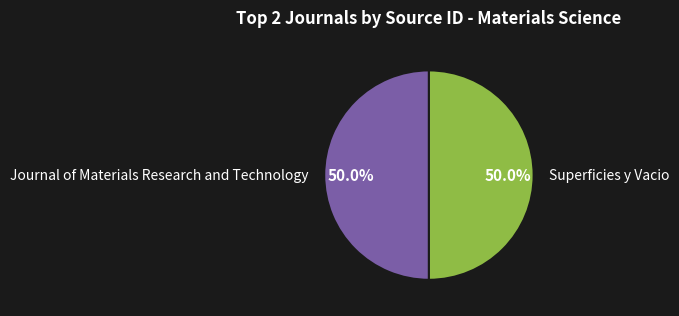

What is the ratio of the value at Superficies y Vacio to the value at Journal of Materials Research and Technology?

1.0